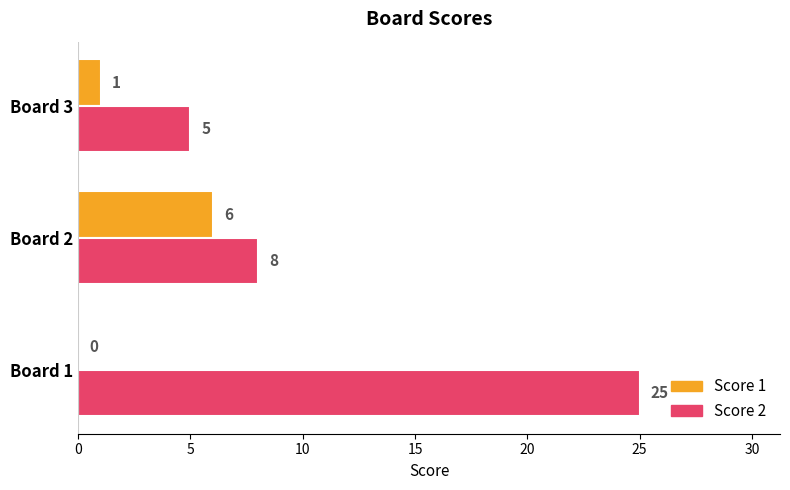

Between Board 2 and Board 3, which series saw the biggest shift?

Score 1